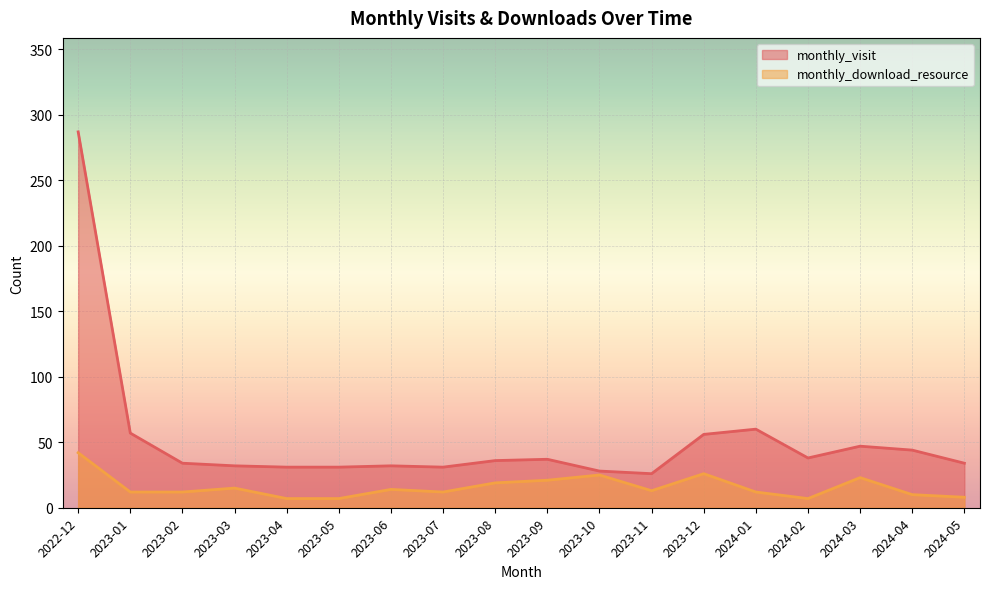

Is it true that monthly_visit equals 38 at 2024-02?

True